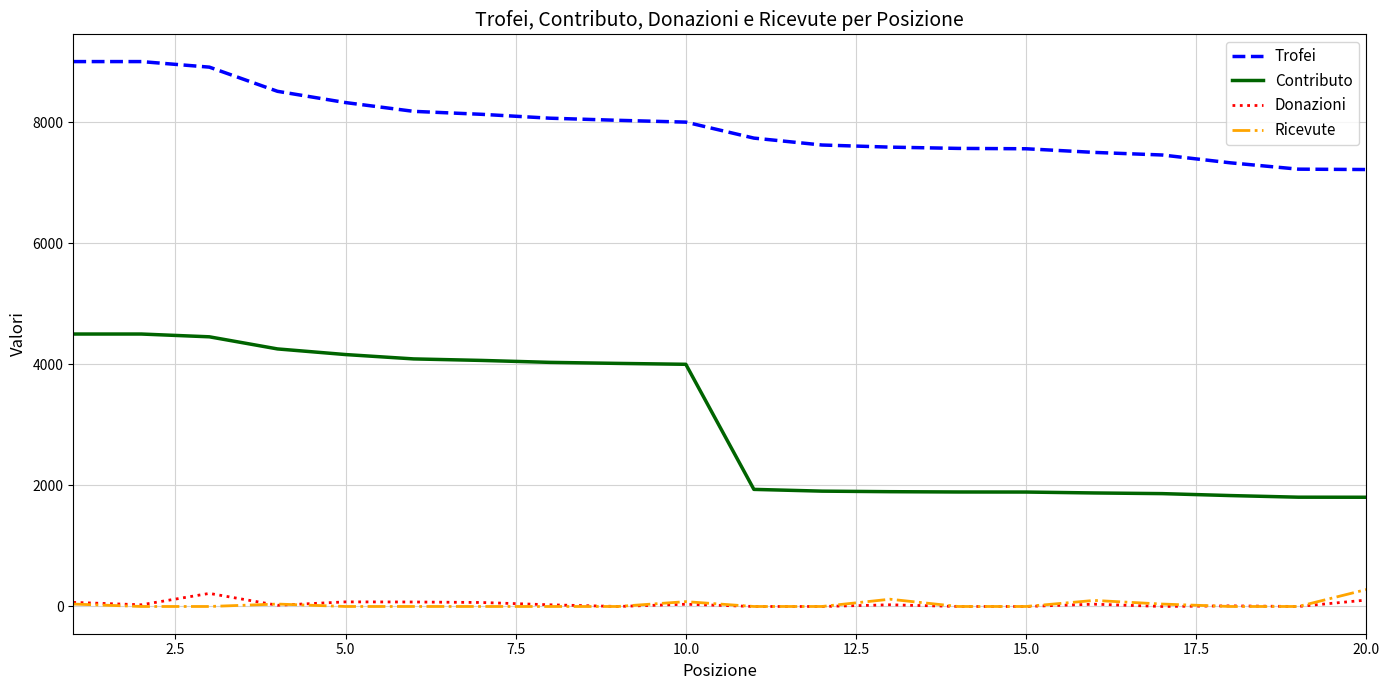

True or false: Ricevute and Trofei intersect in this chart.

False